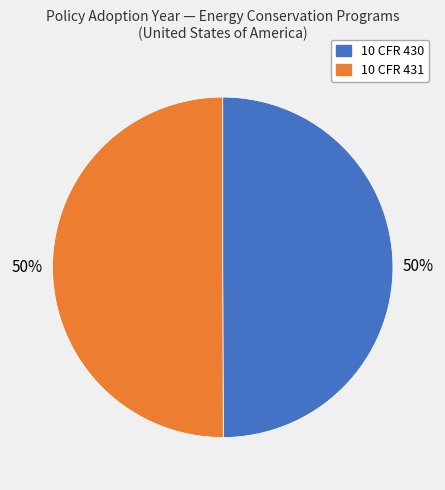

What is the ratio of the value at 10 CFR 431 to the value at 10 CFR 430?

1.0